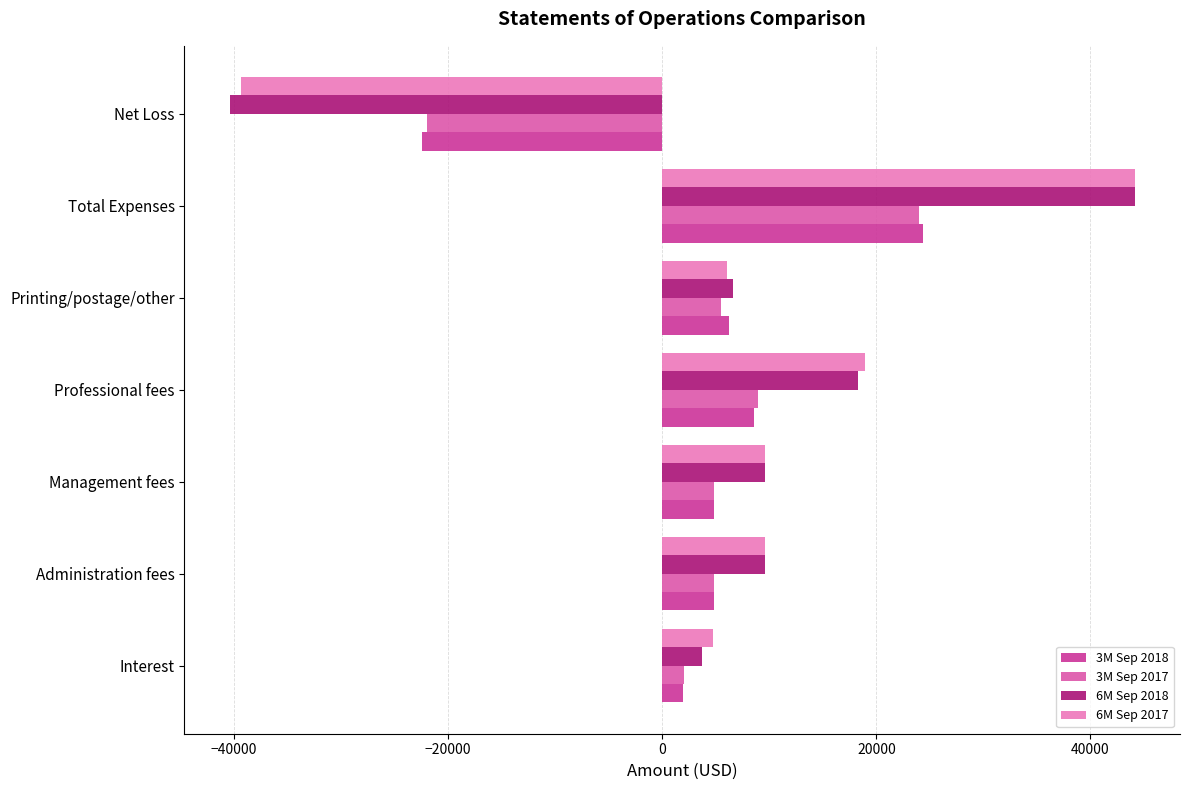

At which label is 3M Sep 2018 closest to 965?

Interest